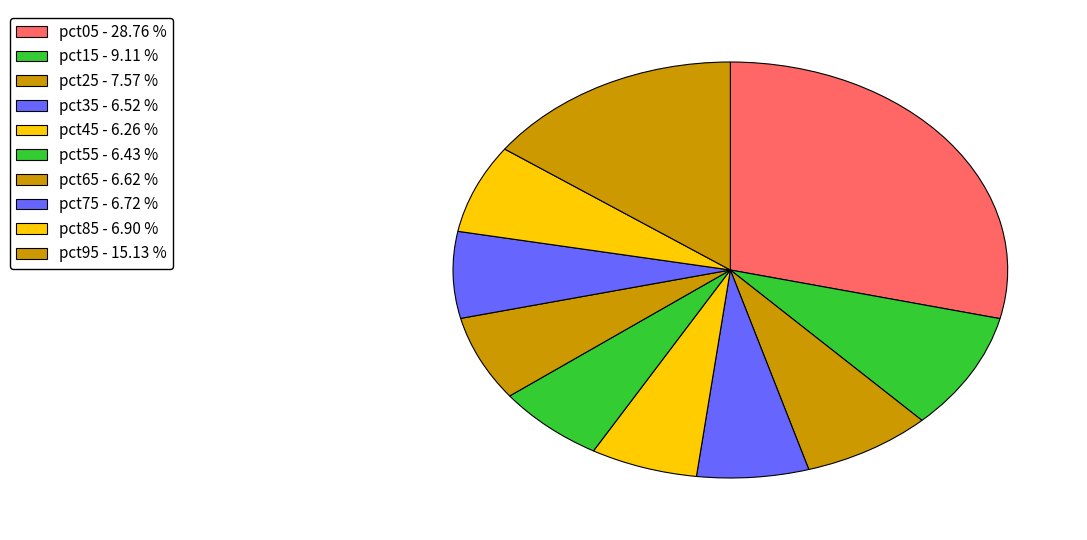

Combined, what portion of the pie is pct15 and pct05?

37.9%